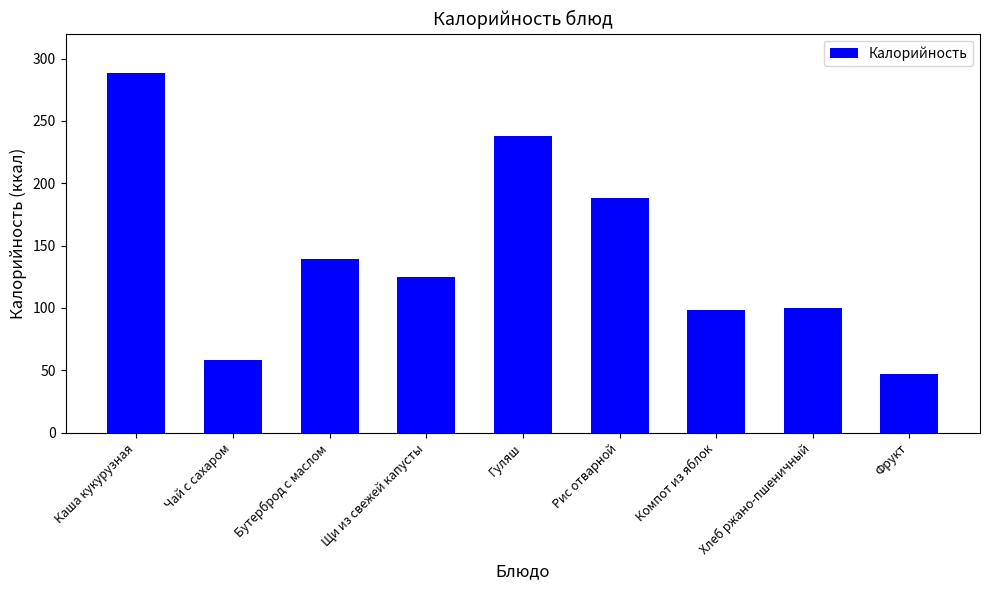

Which label corresponds to the smallest value in the chart?

Фрукт